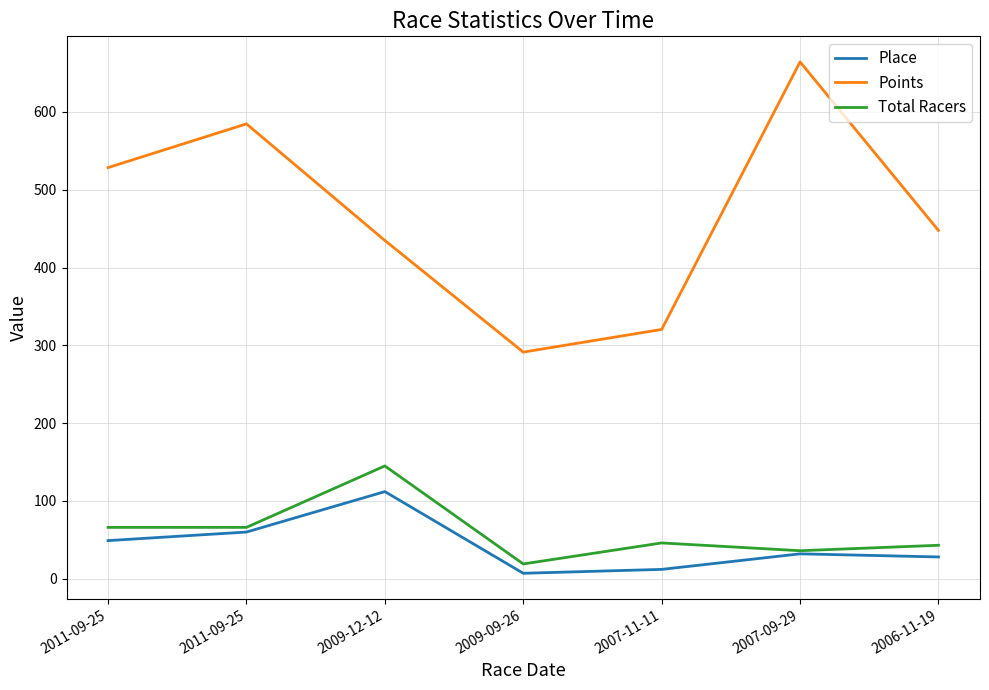

What are all the series names shown in the legend?

Place, Points, Total Racers